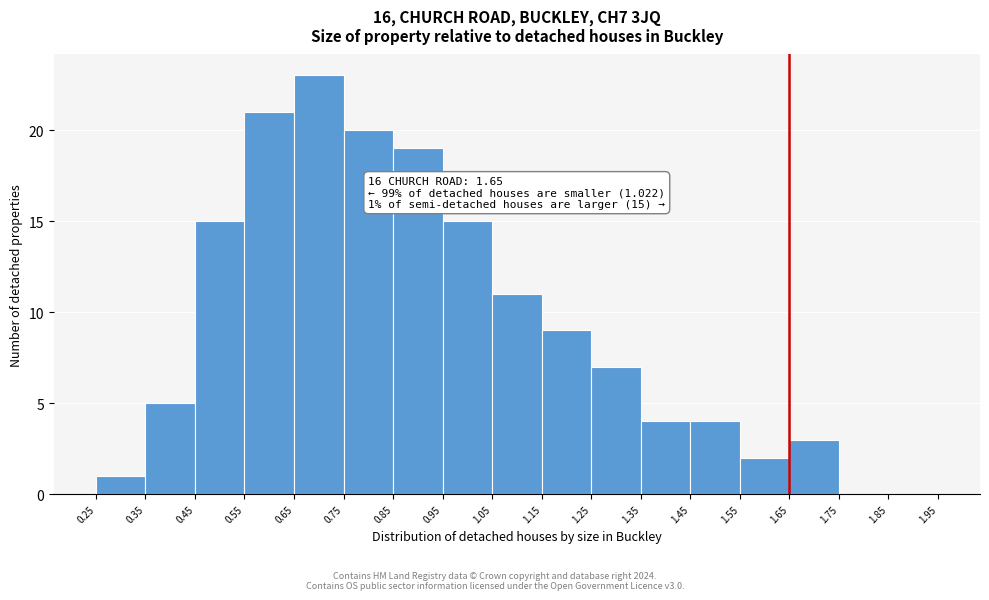

Over which range of the x-axis is the bar tallest?

0.65 to 0.75